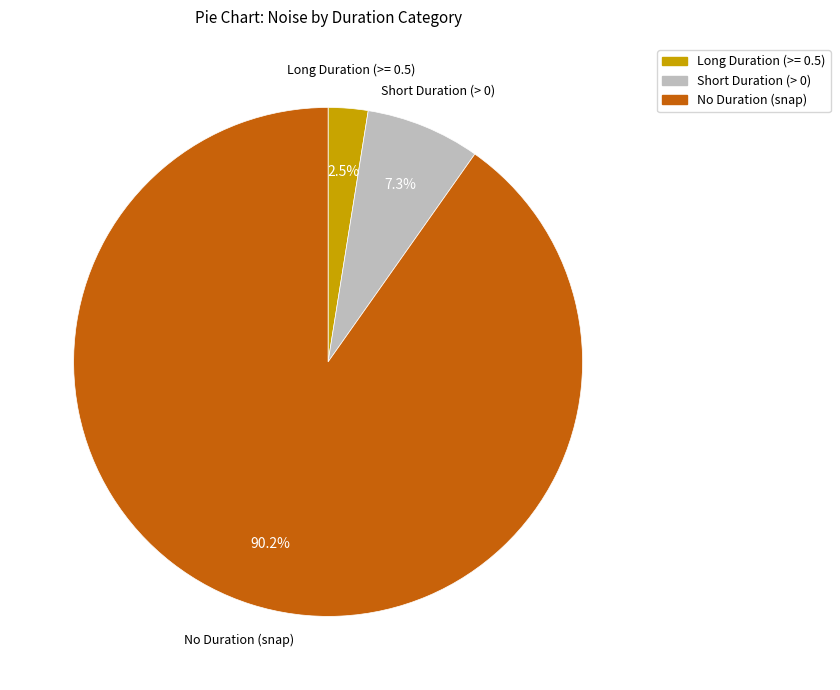

Is there a majority slice in this chart?

Yes